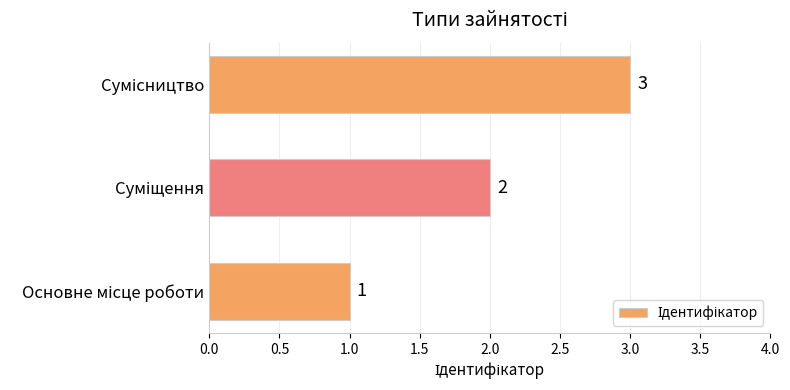

How many values are between 1 and 3?

3